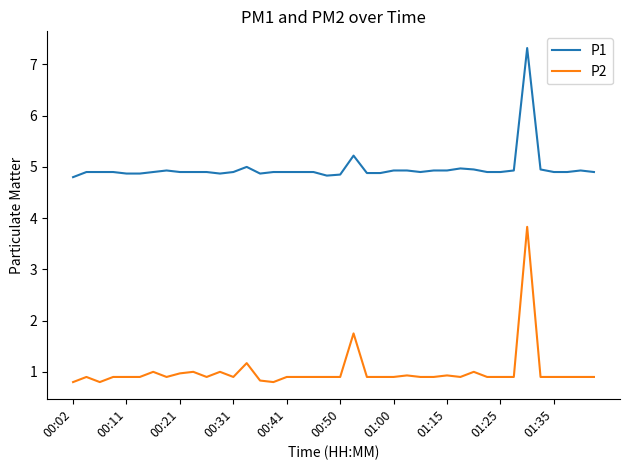

Which series has the widest spread of values?

P2